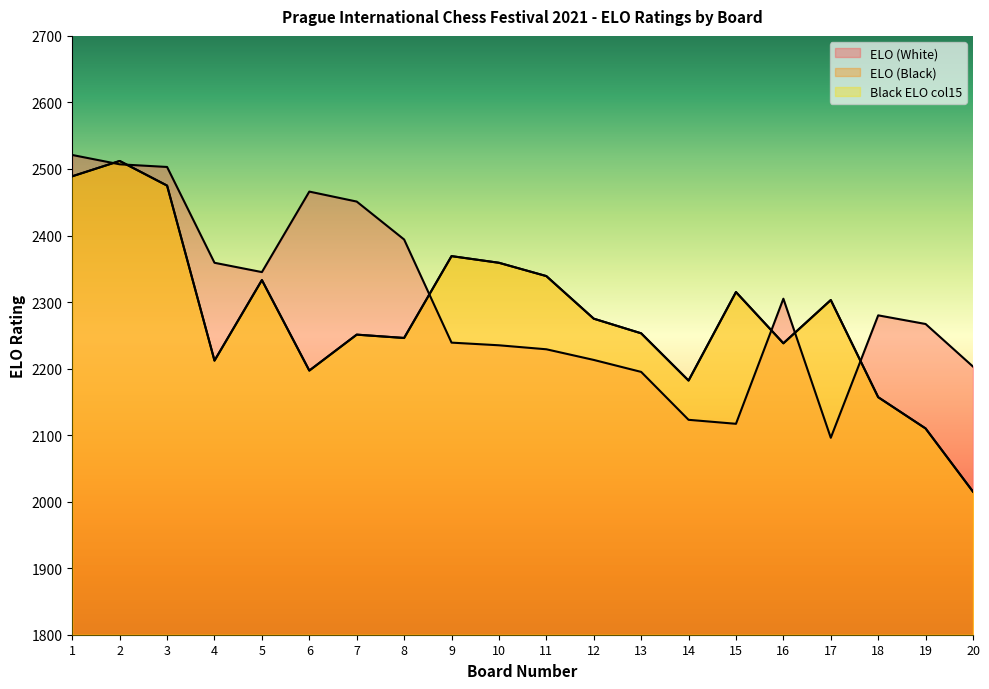

Reading left to right, list all the values displayed in this chart.

ELO (White): 2521	2507	2503	2359	2345	2466	2451	2394	2239	2235	2229	2213	2195	2123	2117	2305	2096	2280	2267	2203
ELO (Black): 2489	2512	2475	2212	2333	2197	2251	2246	2369	2359	2339	2275	2253	2182	2315	2238	2303	2157	2110	2015
Black ELO col15: 2489	2512	2475	2212	2333	2197	2251	2246	2369	2359	2339	2275	2253	2182	2315	2238	2303	2157	2110	2015